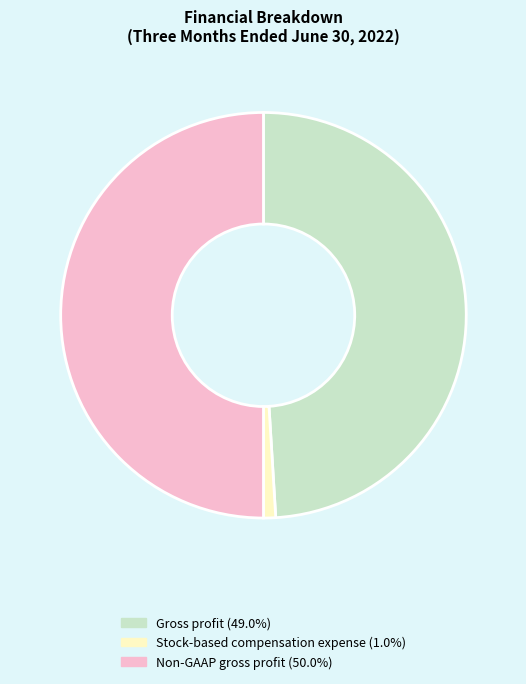

Does Stock-based compensation expense represent more than half of the total?

No